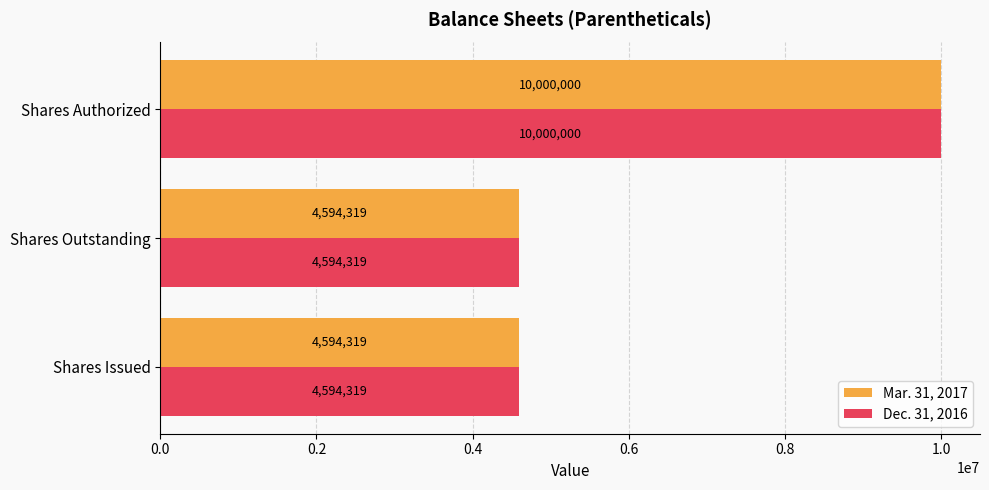

What is the total value across all series at Shares Outstanding?

9188638